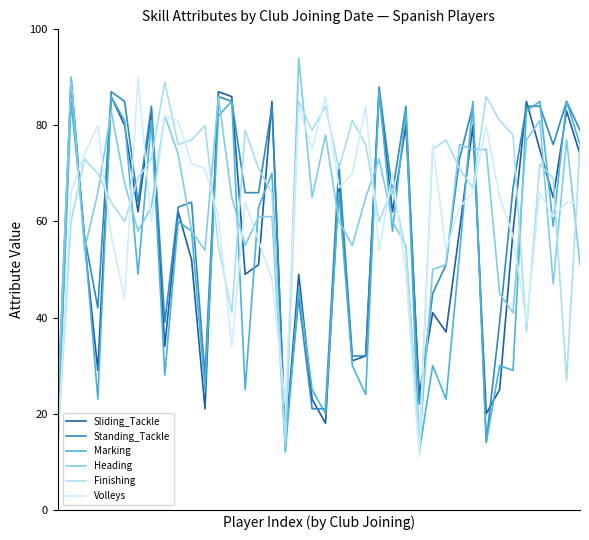

What is the minimum value shown in the chart?

11